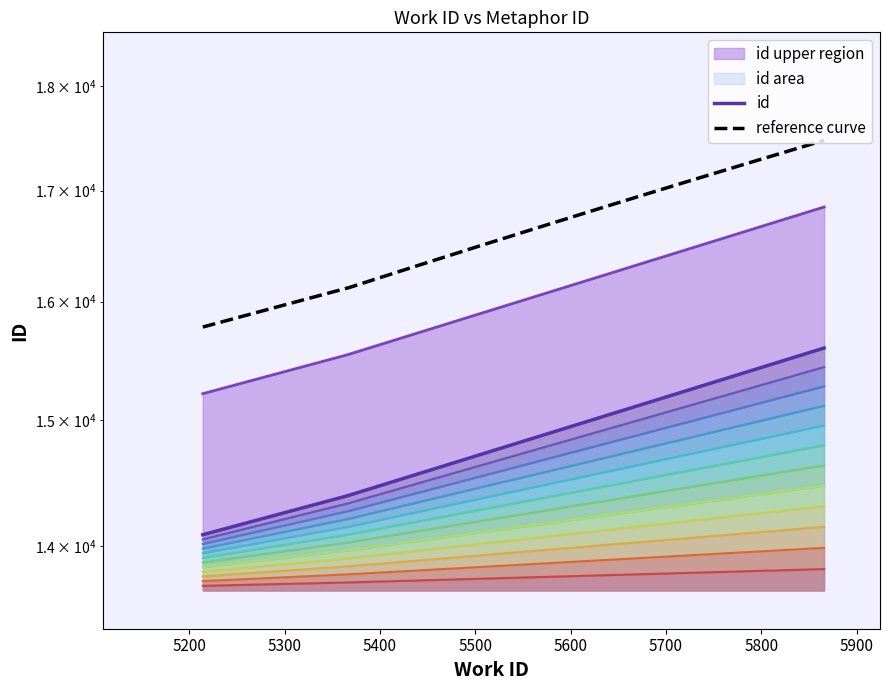

Which label corresponds to the smallest value in the chart?

5214